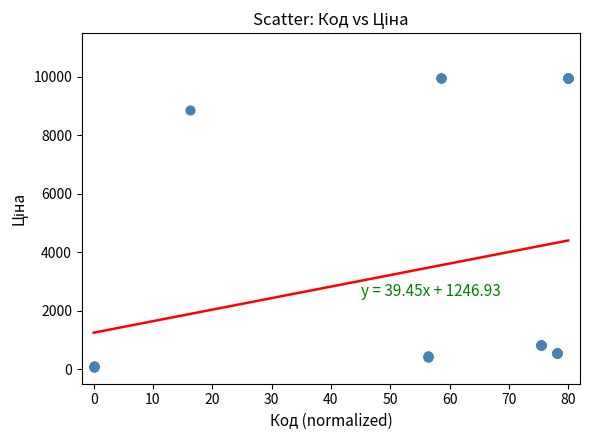

What Y value in the scatter plot is closest to 5016?

8856.7